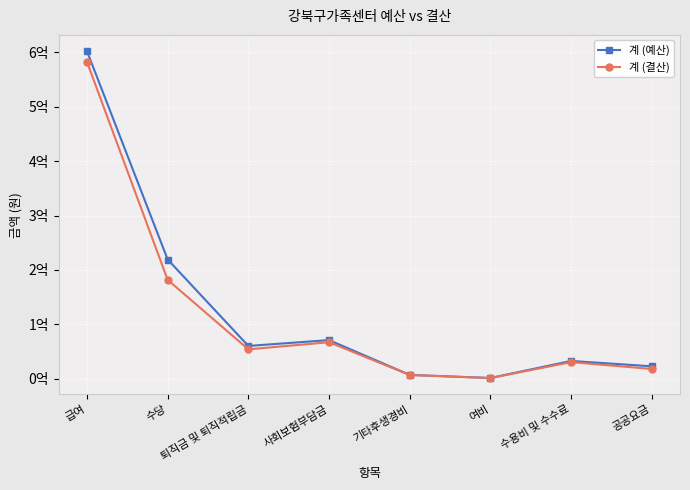

What are all the series names shown in the legend?

계 (예산), 계 (결산)